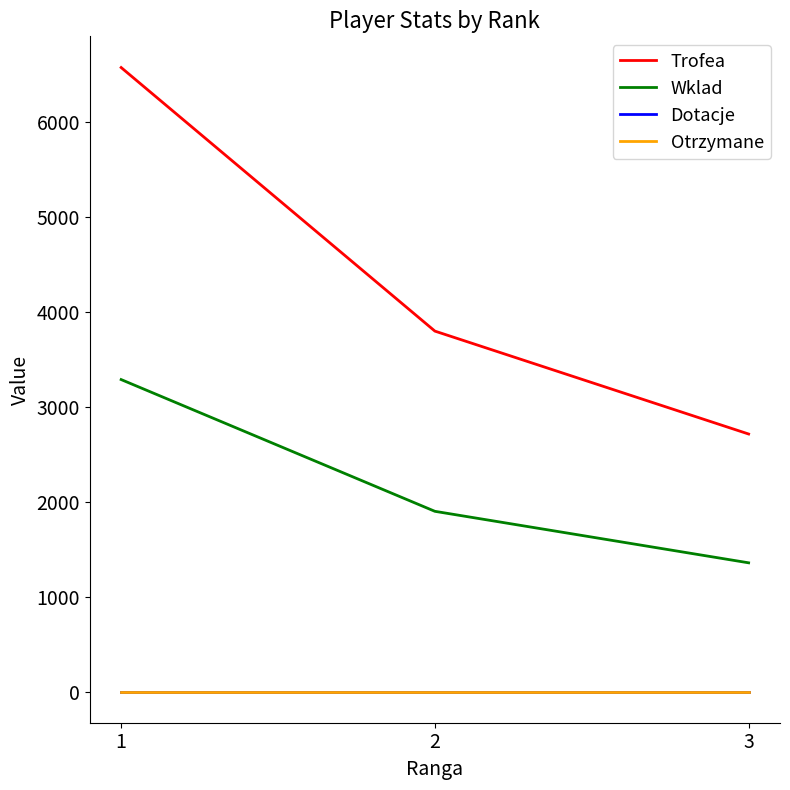

Is the value of Wklad at 2 greater than the value of Dotacje at 1?

Yes